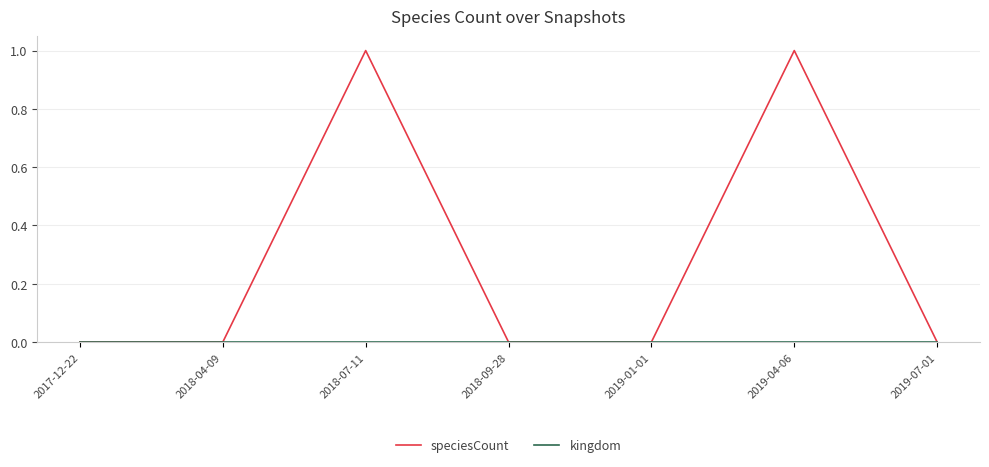

Which series has the largest total across all categories?

speciesCount